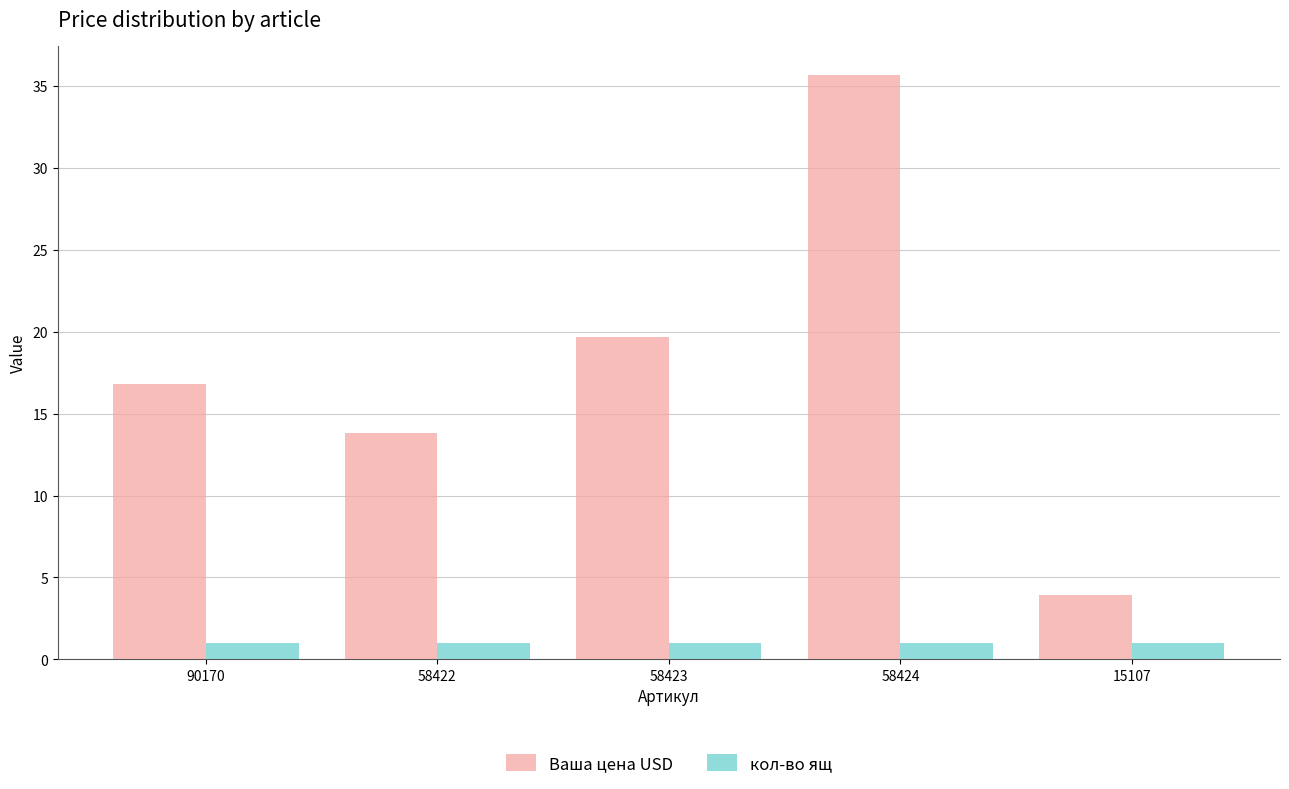

List the series in order of their overall mean, lowest first.

кол-во ящ, Ваша цена USD